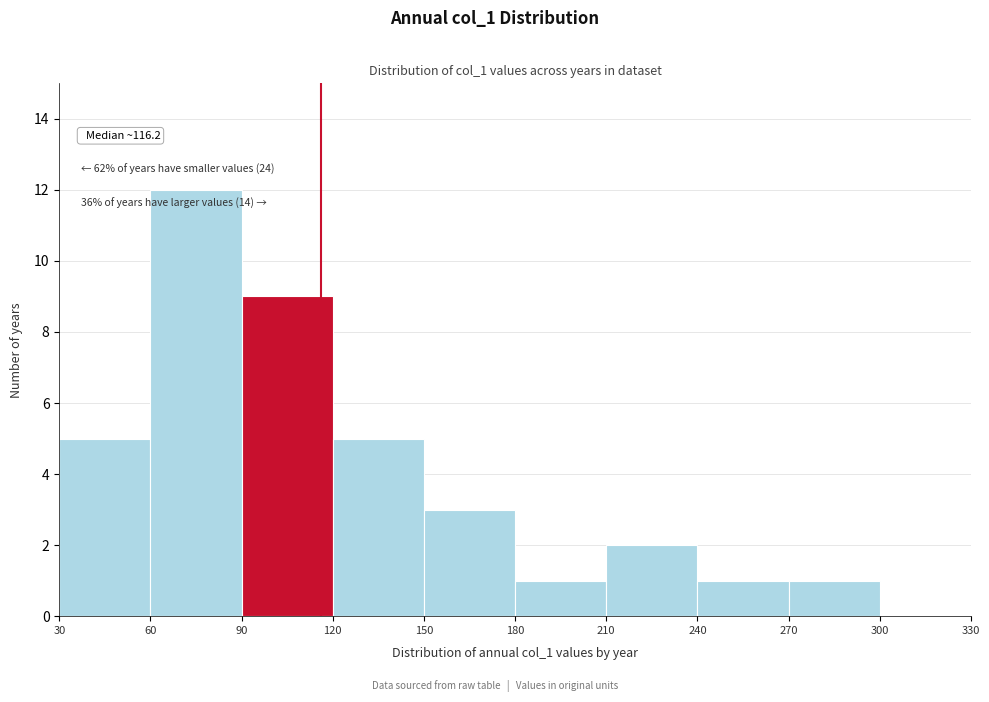

Over which range of the x-axis is the bar tallest?

60 to 90